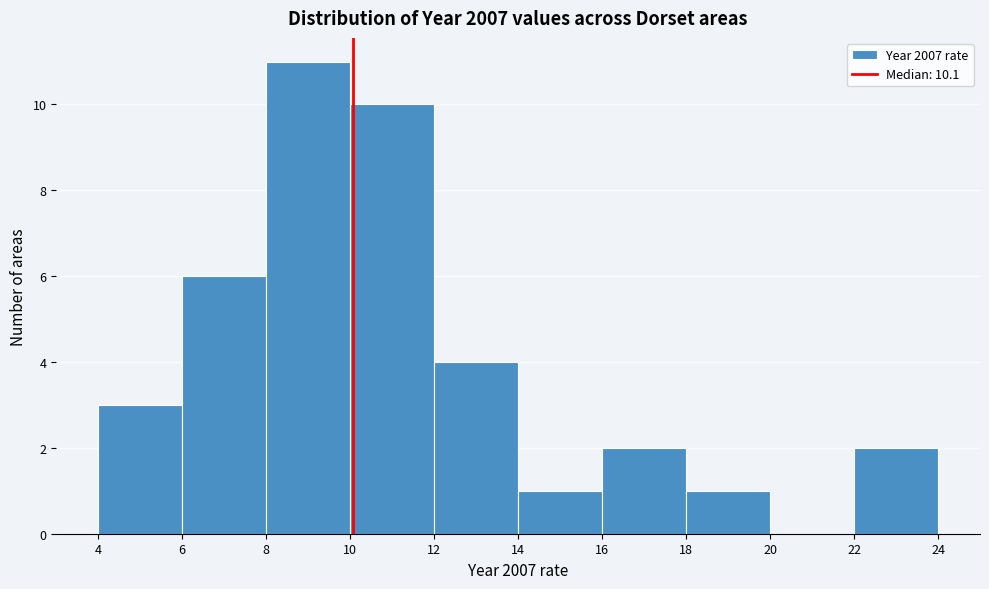

What is the height of the bar covering 14 to 16 on the x-axis? The values are not printed on the chart, so give them approximately, as read against the axis.

1